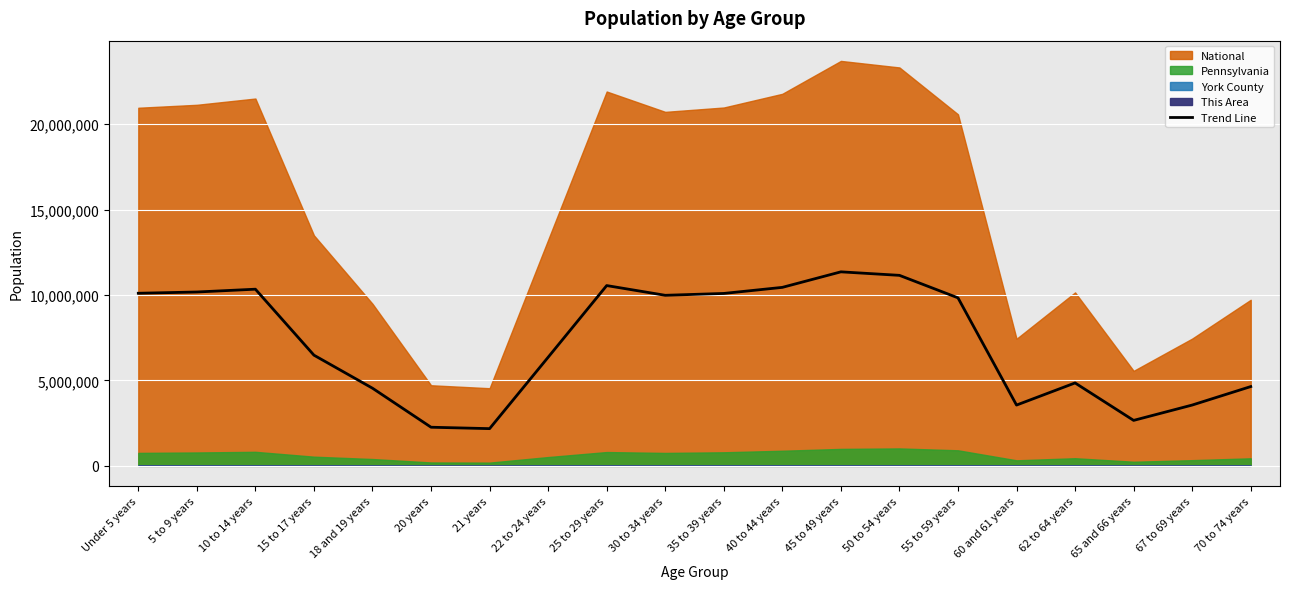

Does the chart display data point markers on the line(s)?

No